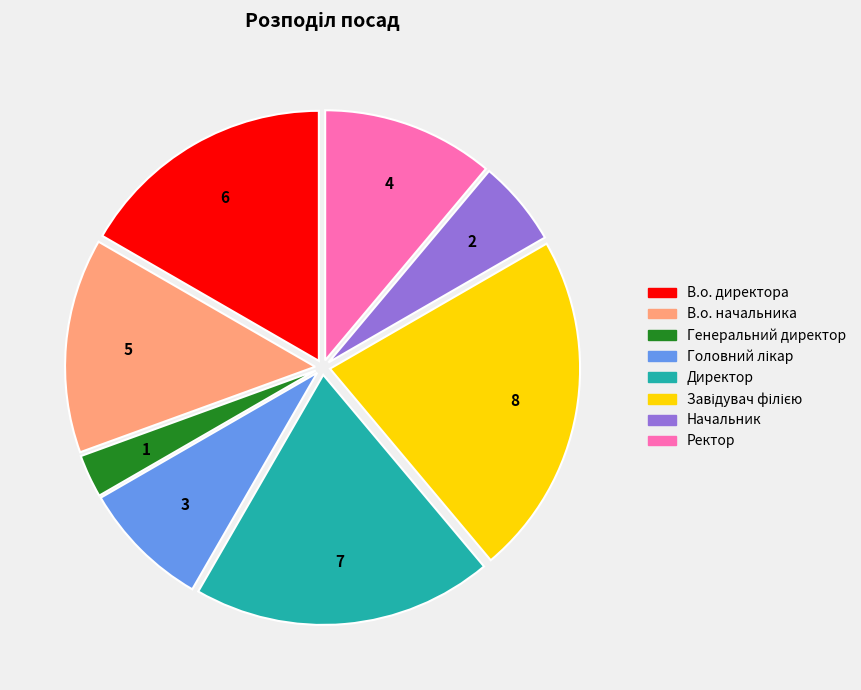

What is the smallest slice in the pie chart?

Генеральний директор